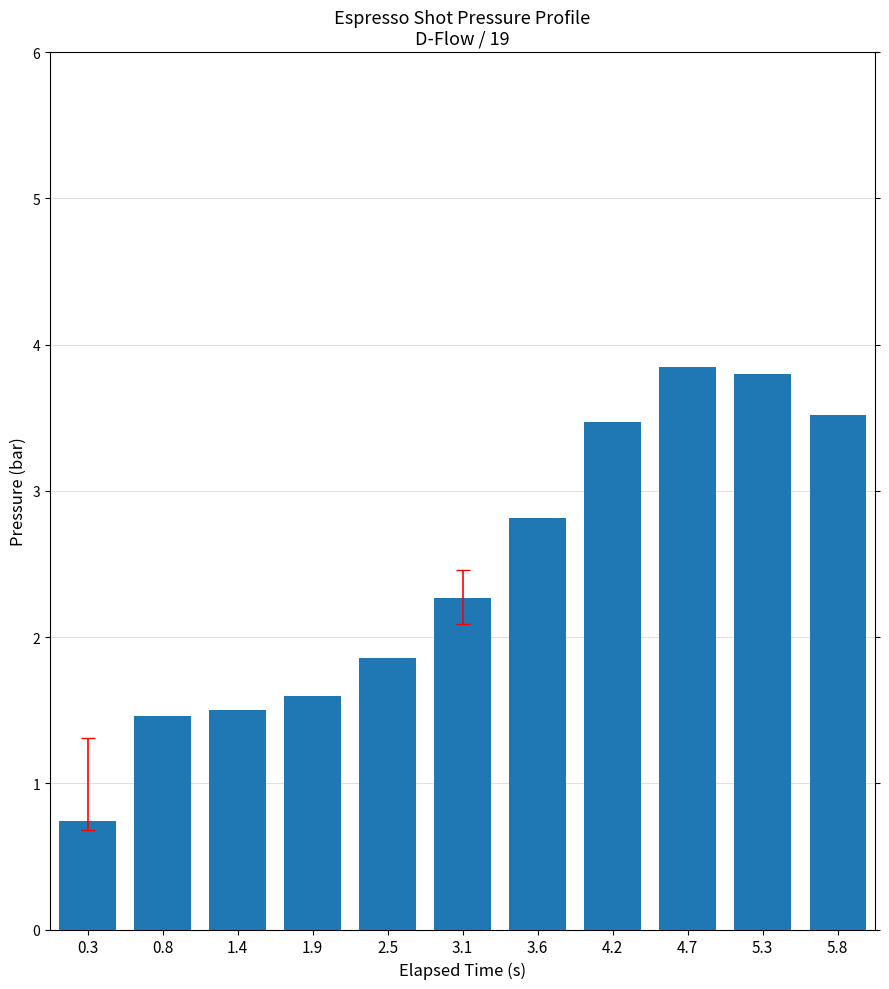

True or false: the data shows 1.9 at 2.5.

True